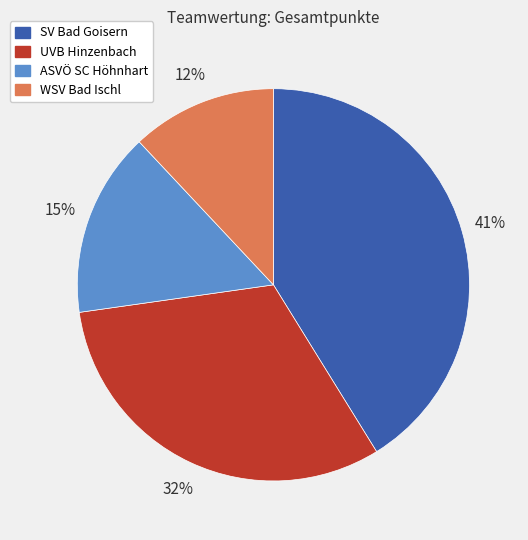

To the nearest percent, what is the combined percentage of ASVÖ SC Höhnhart and UVB Hinzenbach?

47%